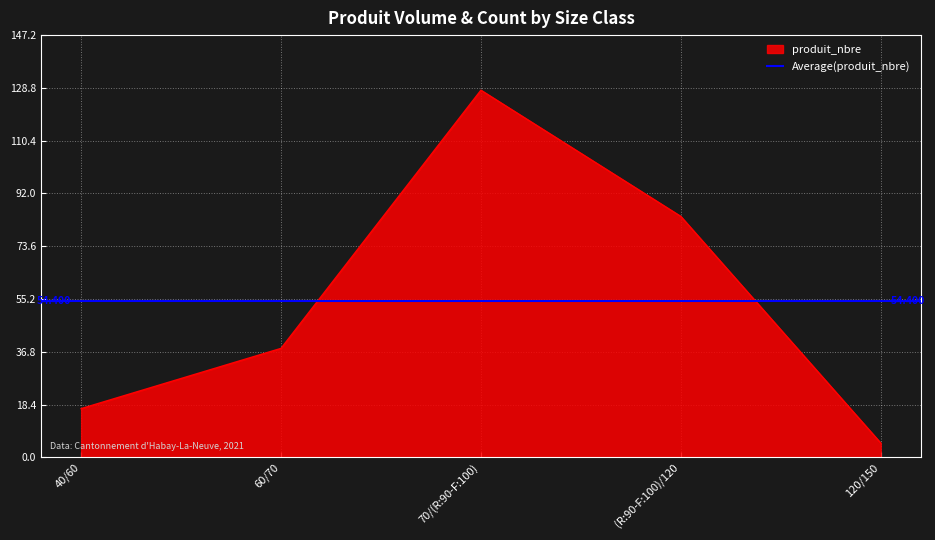

Rank the categories by value from lowest to highest.

120/150, 40/60, 60/70, (R:90-F:100)/120, 70/(R:90-F:100)